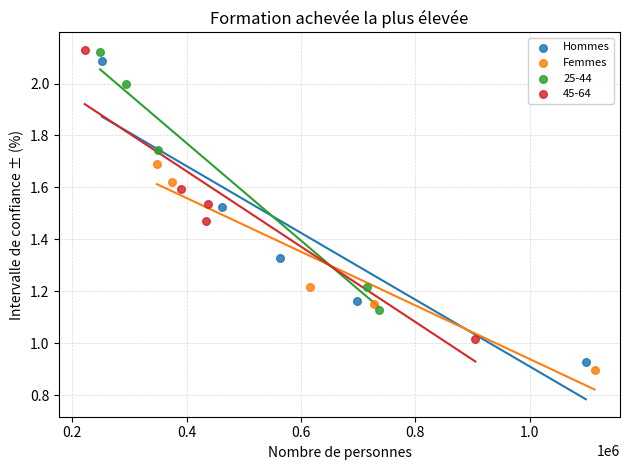

Which series has the widest spread of Y values?

Hommes